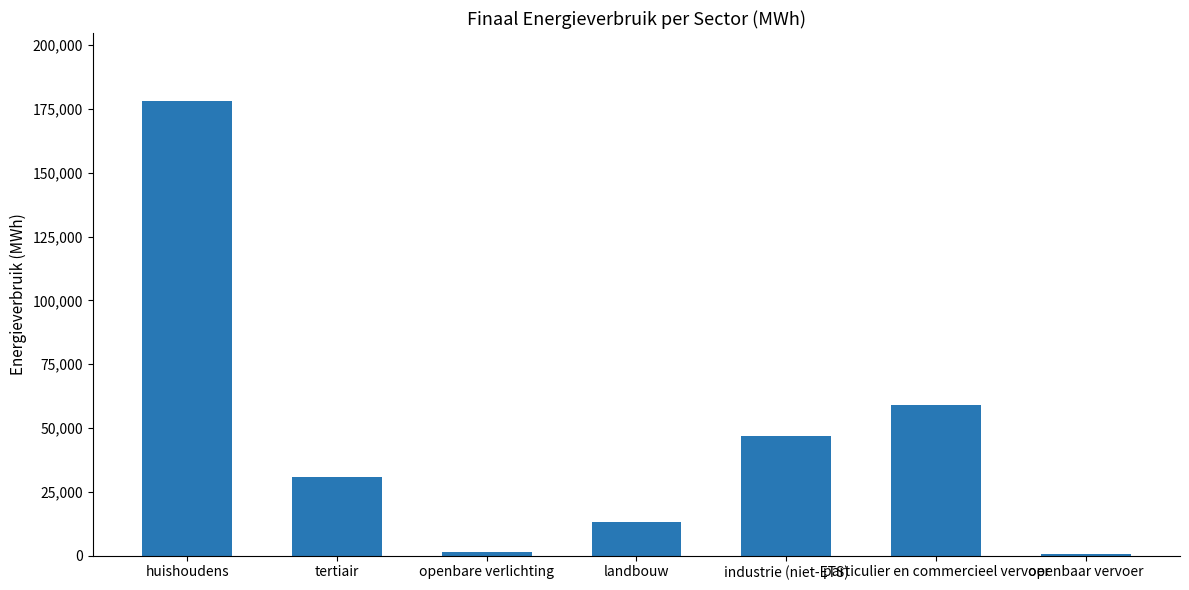

How many data points does each series have?

7